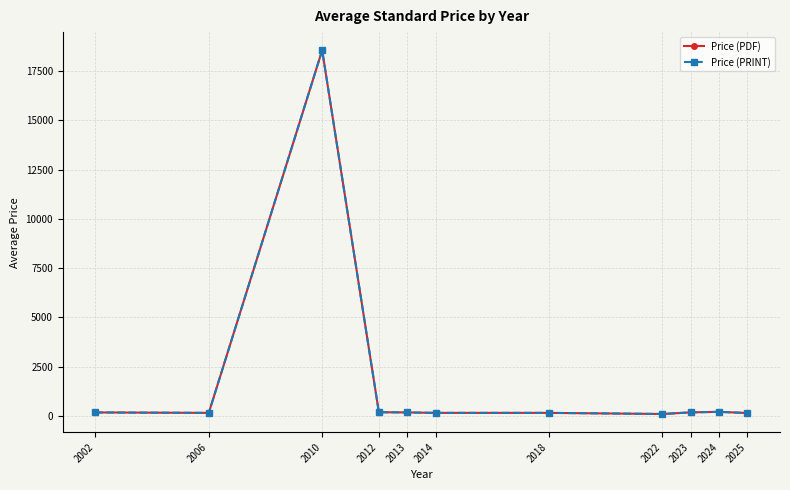

True or false: Price (PDF) and Price (PRINT) cross at least once.

False